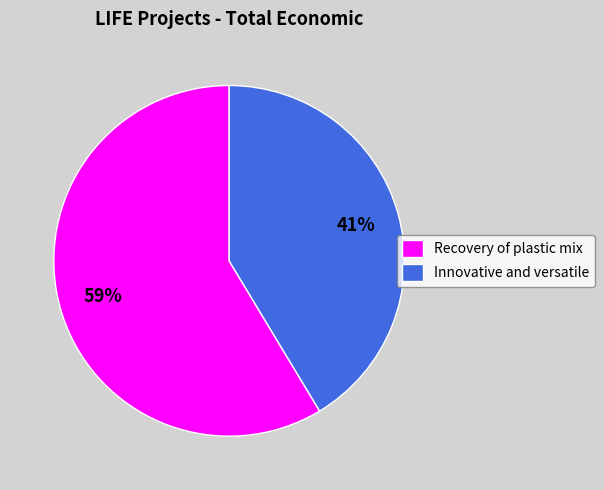

To the nearest percent, what is the combined percentage of Recovery of plastic mix and Innovative and versatile?

100%